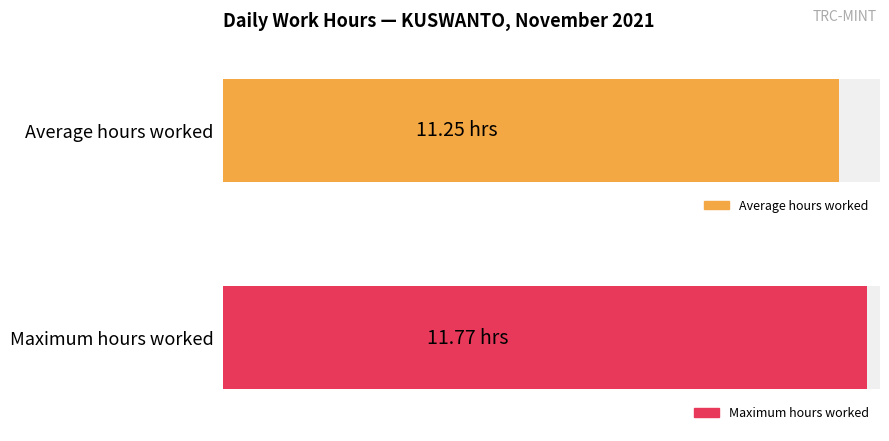

Is it true that Average utilization equals 2.3 at 3?

False